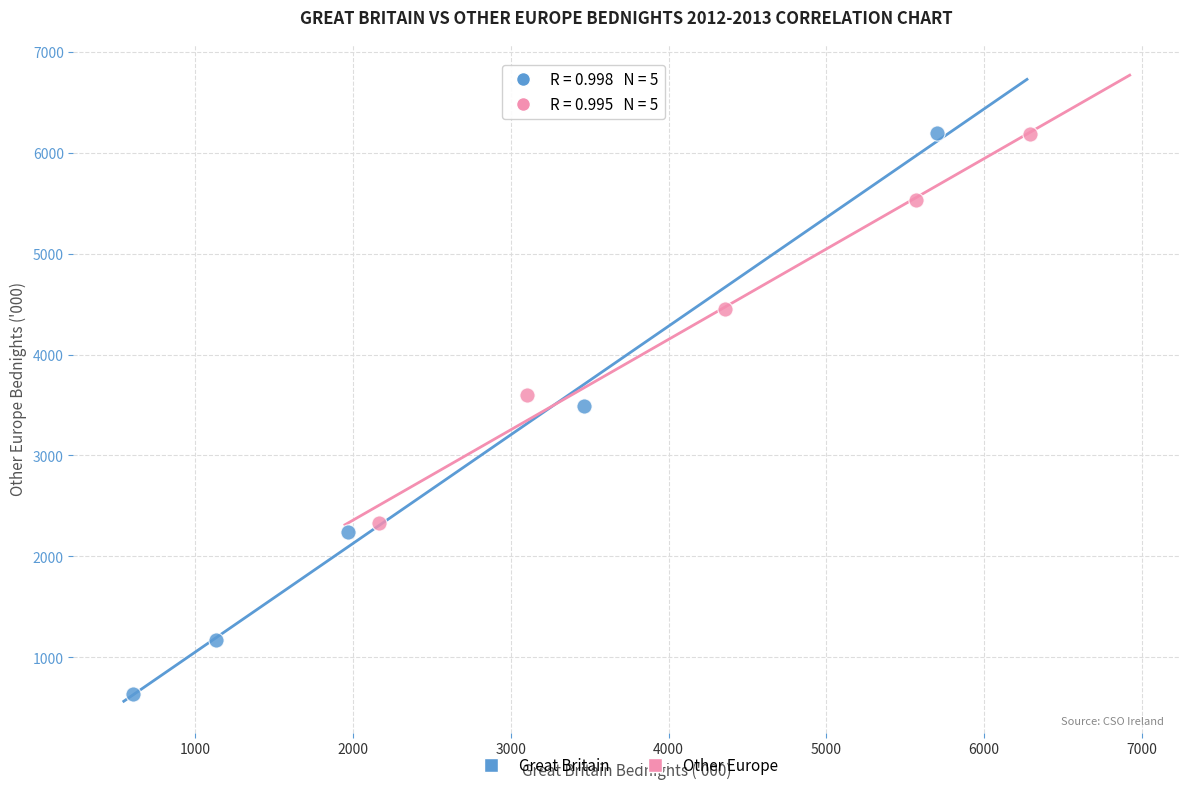

Which series reaches the minimum Y coordinate?

Great Britain